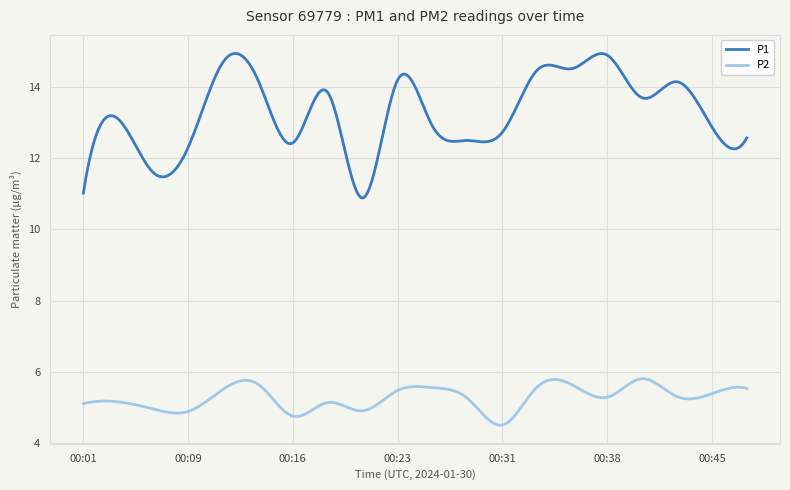

In P2, how many points are lower than both neighbors (excluding endpoints)?

6